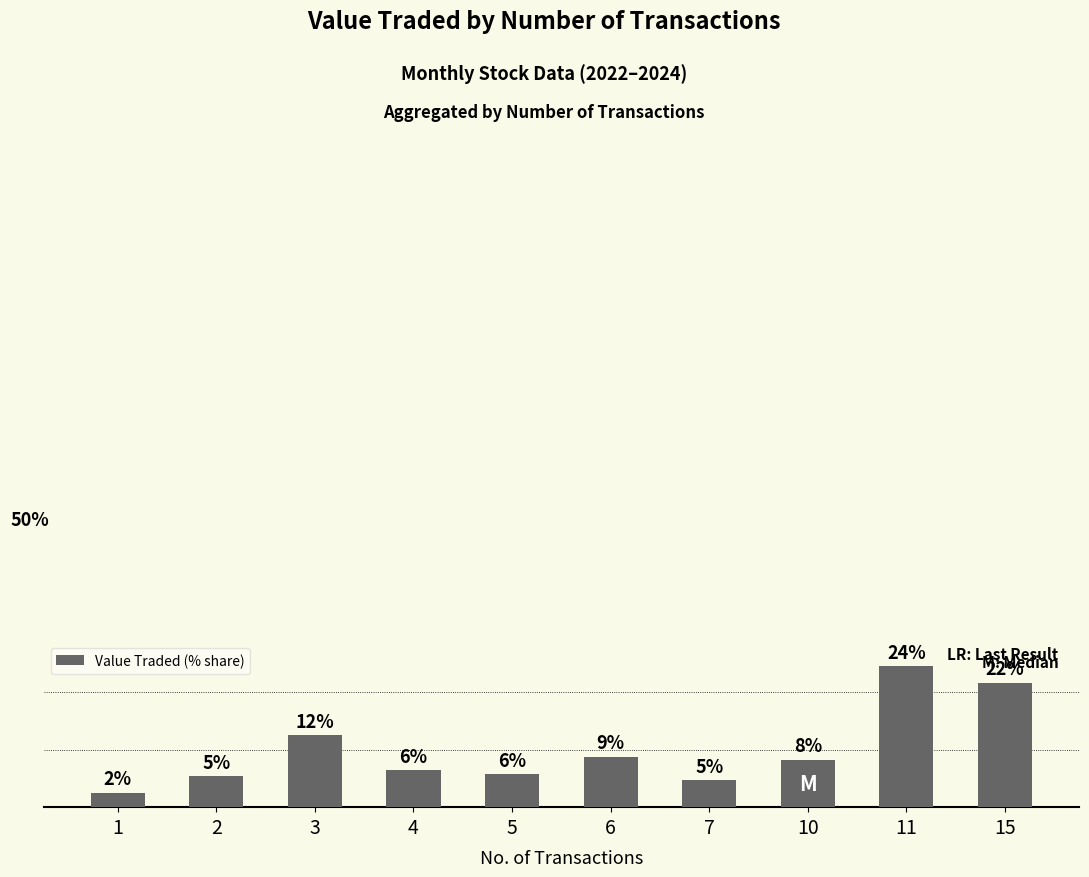

At which category does the chart reach its minimum across all series?

1